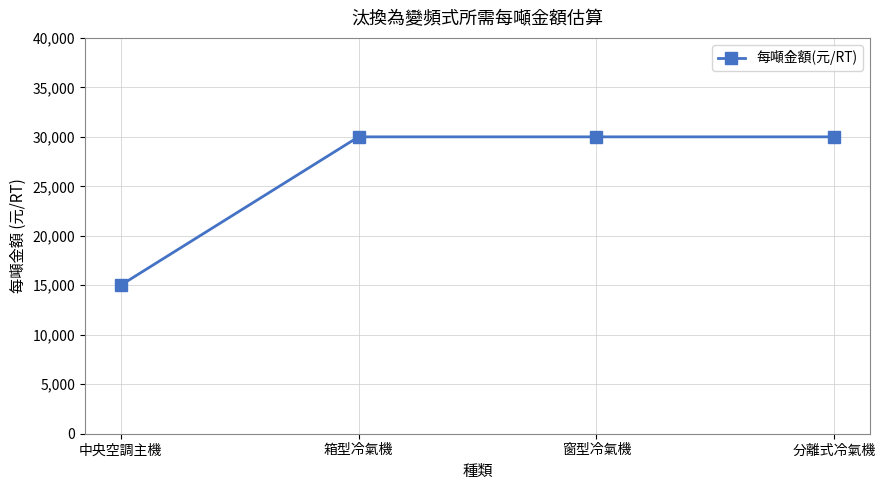

Reading left to right, list all the values displayed in this chart.

中央空調主機=15000	箱型冷氣機=30000	窗型冷氣機=30000	分離式冷氣機=30000